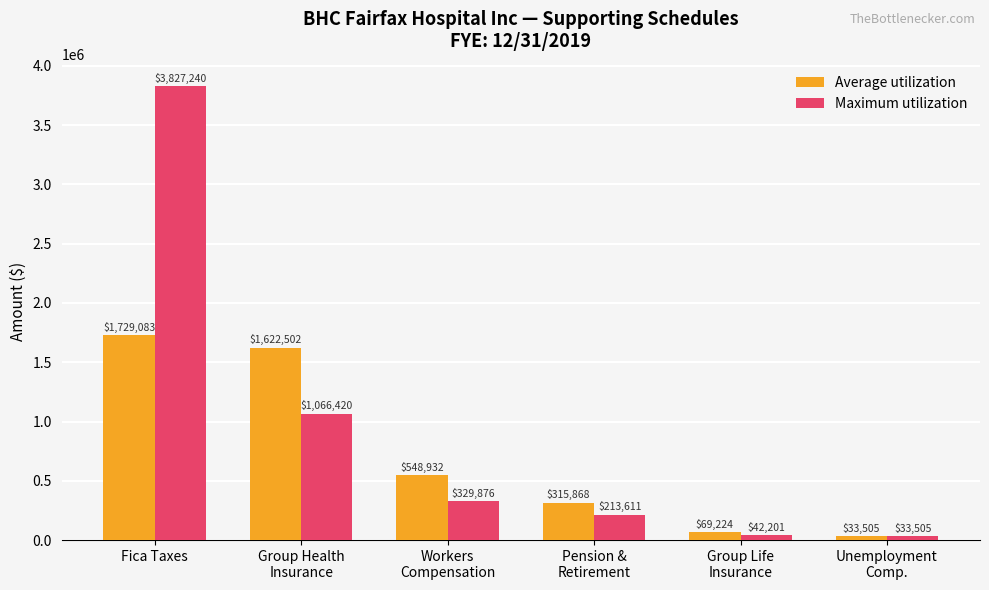

True or false: Maximum utilization has a value of 329876 at Workers
Compensation.

True